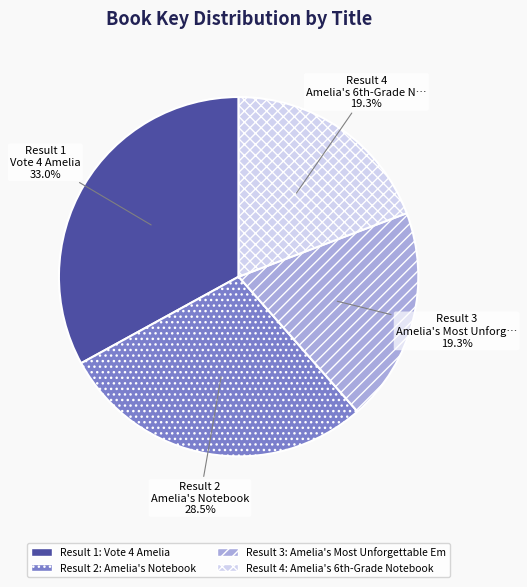

Does any single category account for the majority?

No